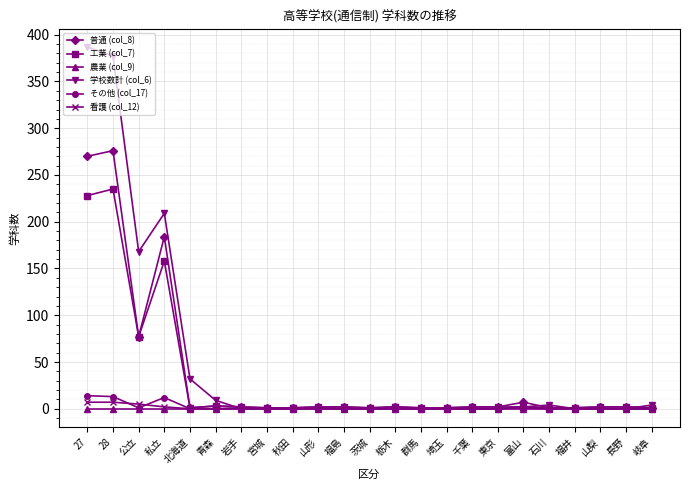

What is the highest value of the 学校数計 (col_6) series?

387